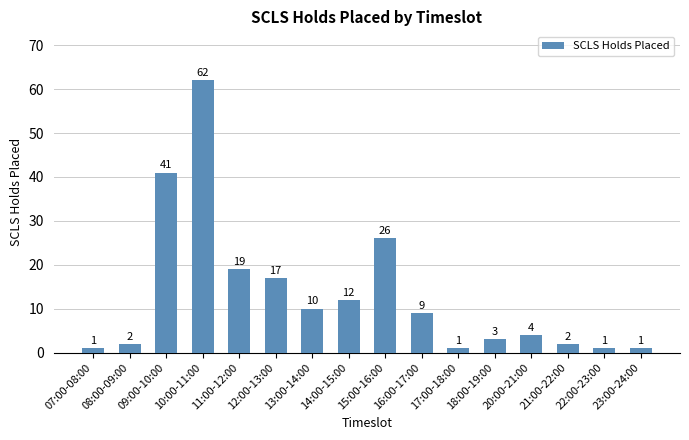

The value at 14:00-15:00 is 19. True or false?

False